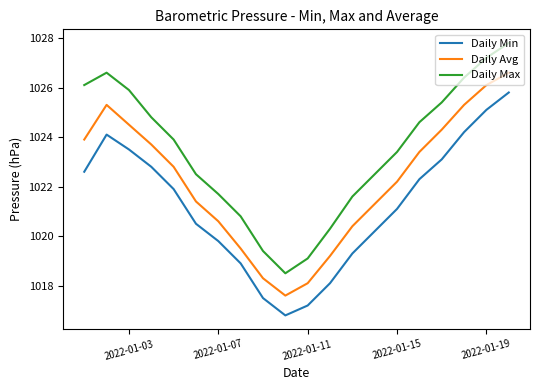

True or false: Daily Max and Daily Avg cross at least once.

False